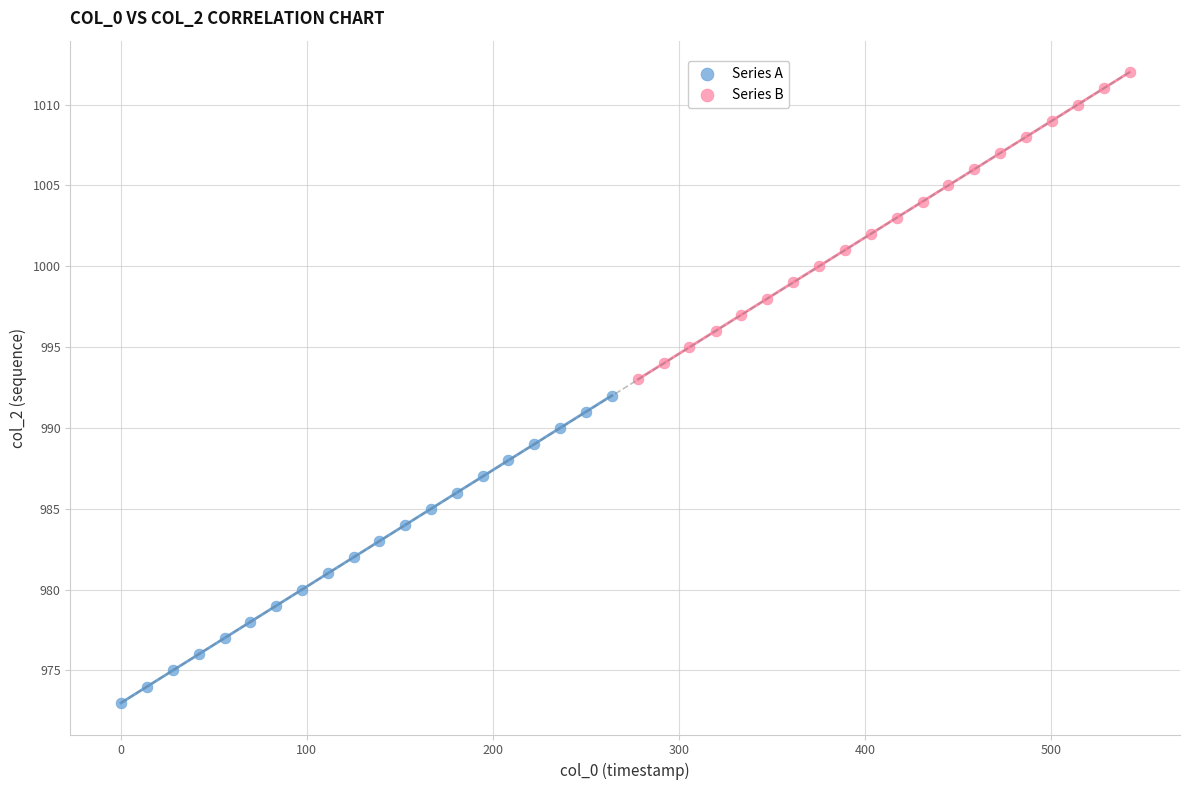

Which series reaches the minimum Y coordinate?

Series A